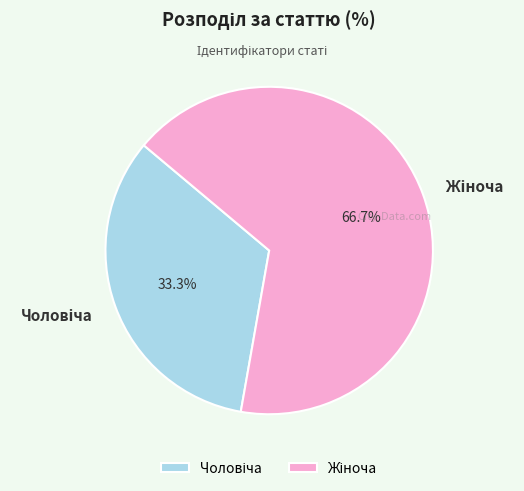

Is there a majority slice in this chart?

Yes